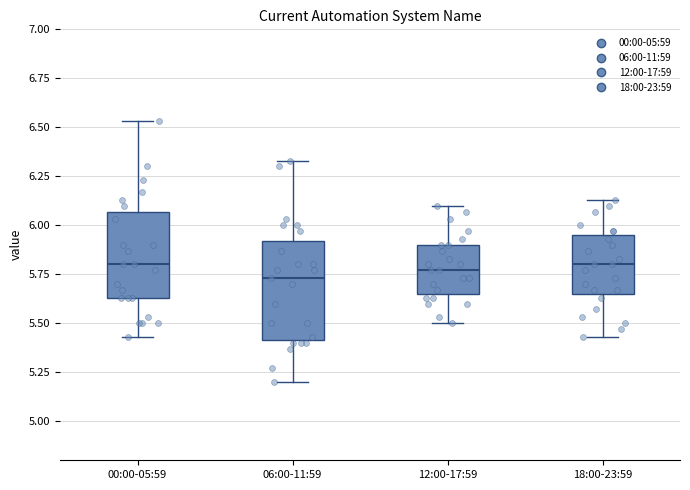

Reading left to right, transcribe this box plot: for each box, give where its median line is, the range the box spans, and where its two whiskers end, as read against the y-axis. The values are not printed on the chart, so give them approximately, as read against the axis.

00:00-05:59: median 5.80, box 5.65 to 6.05, whiskers 5.45 to 6.55
06:00-11:59: median 5.75, box 5.40 to 5.90, whiskers 5.20 to 6.35
12:00-17:59: median 5.75, box 5.65 to 5.90, whiskers 5.50 to 6.10
18:00-23:59: median 5.80, box 5.65 to 5.95, whiskers 5.45 to 6.15